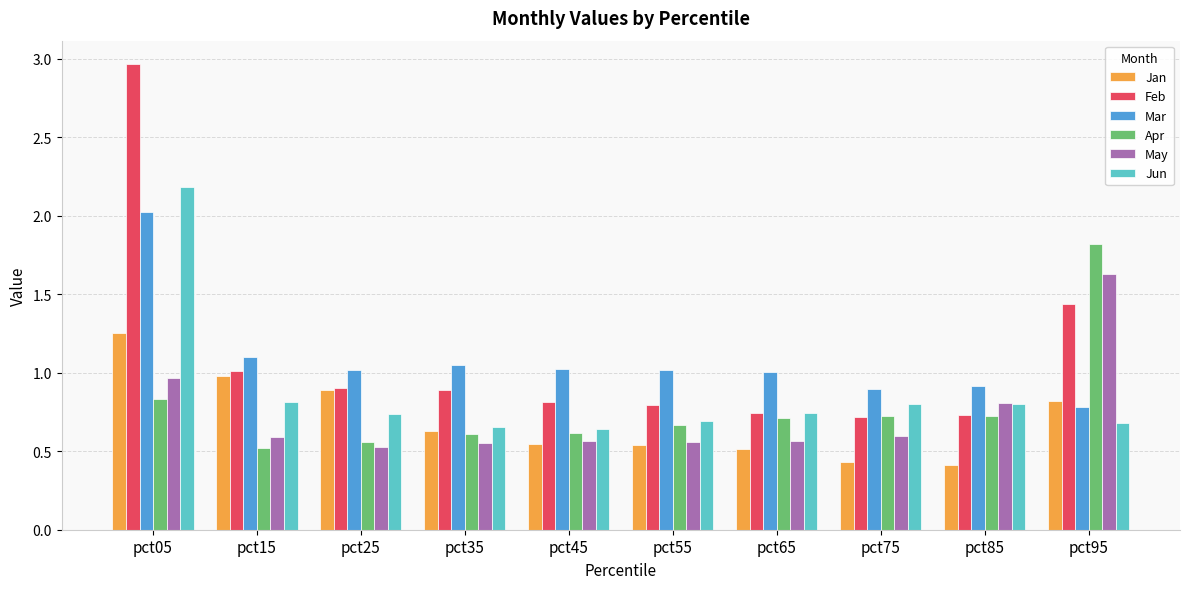

The Jan series shows 1.3 at pct95. True or false?

False